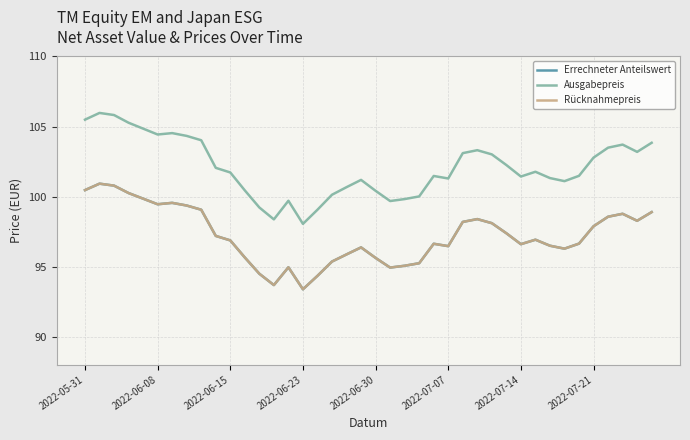

How many lines are shown in the chart?

3